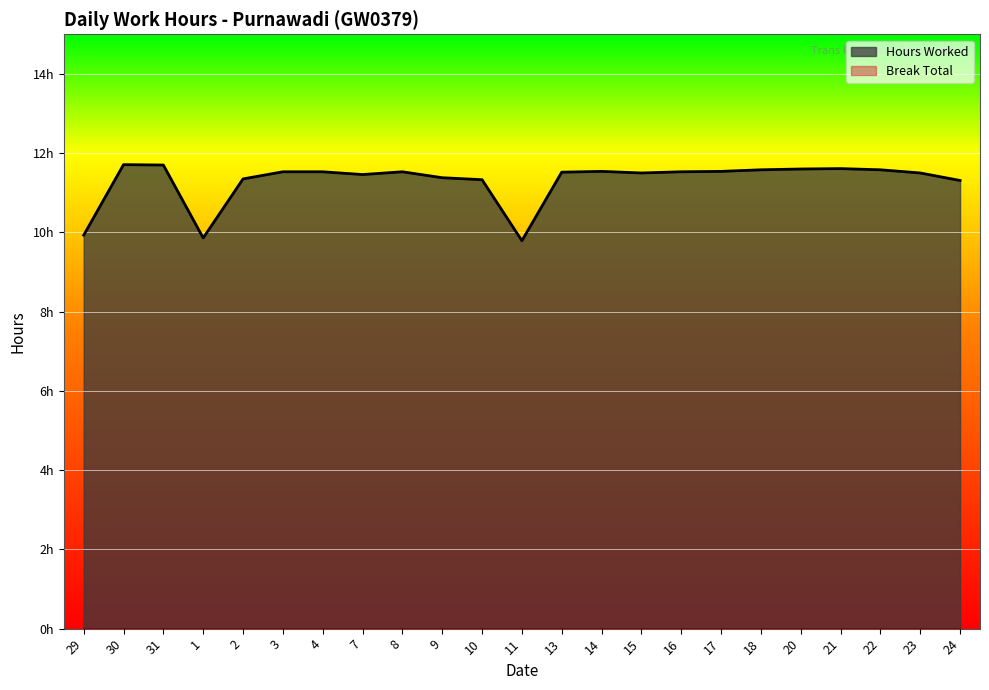

At which label is the value closest to 10?

29